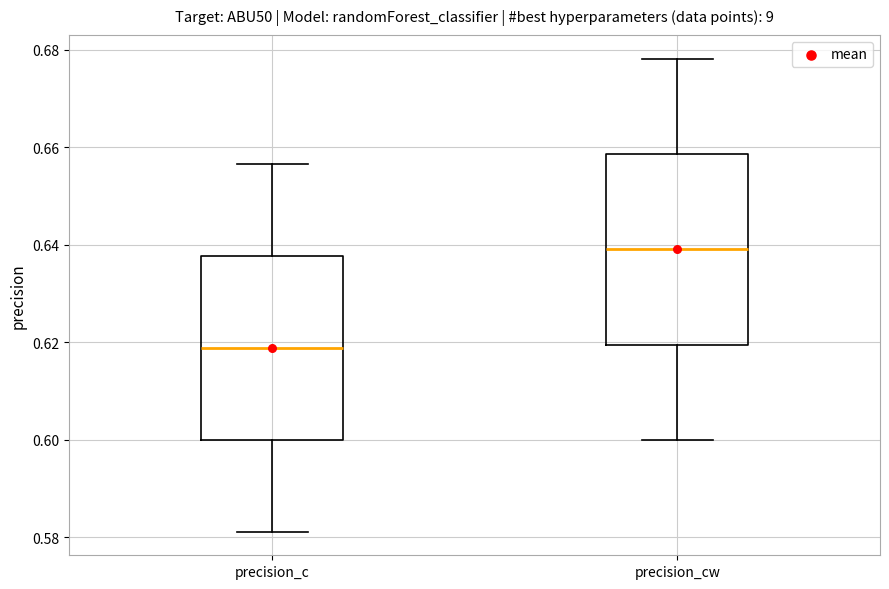

Where is the lower edge of the box for precision_cw on the y-axis? The values are not printed on the chart, so give them approximately, as read against the axis.

0.620